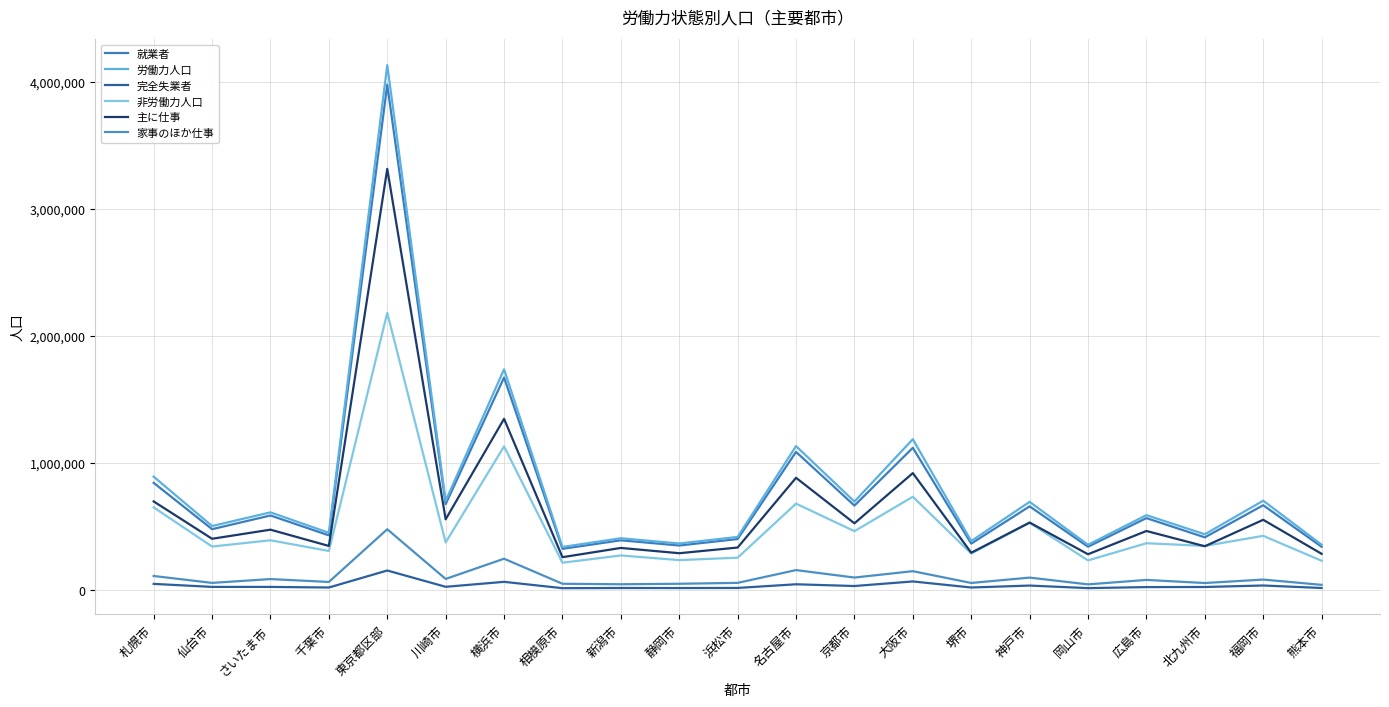

What is the sum of all 完全失業者 values?

740808